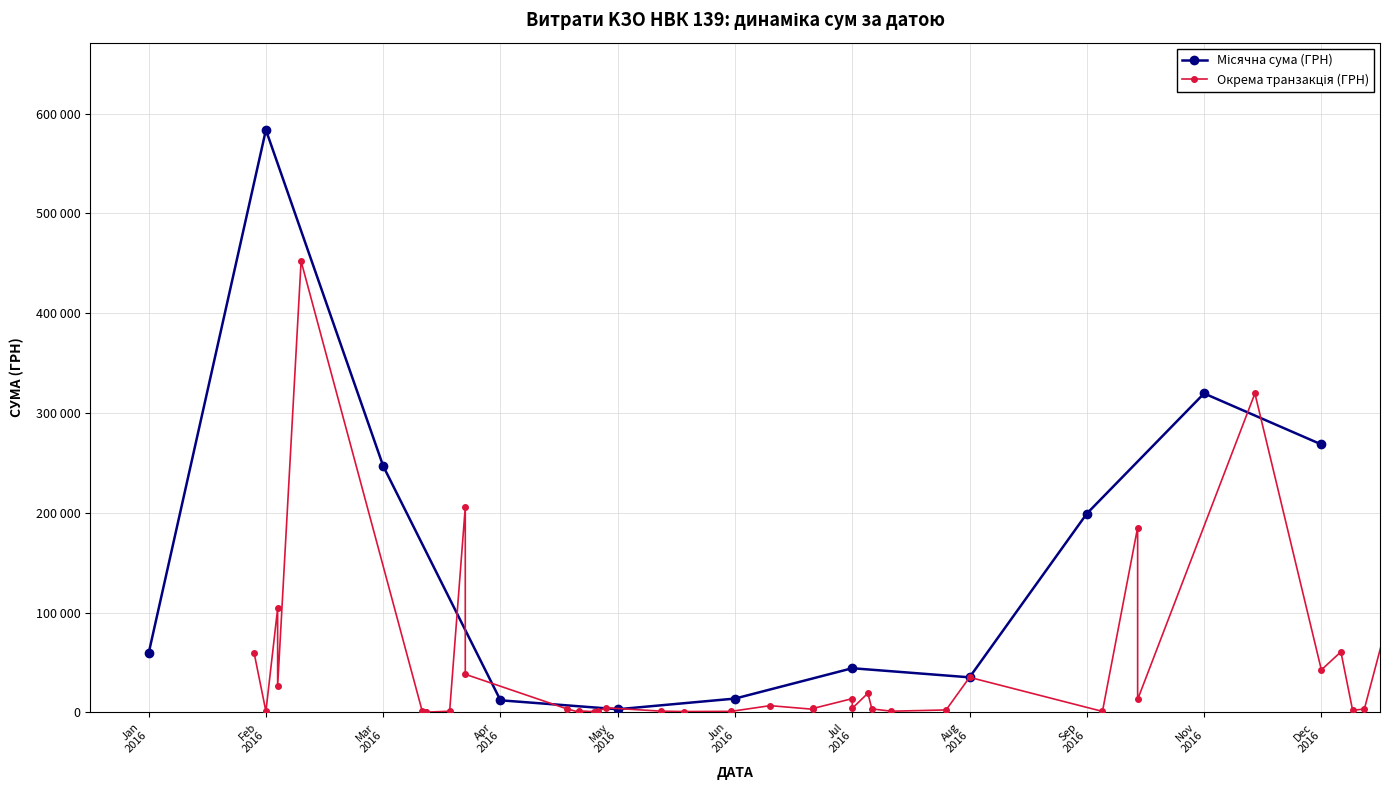

The chart shows a value of 1741.0 at 30.05.2016. True or false?

False